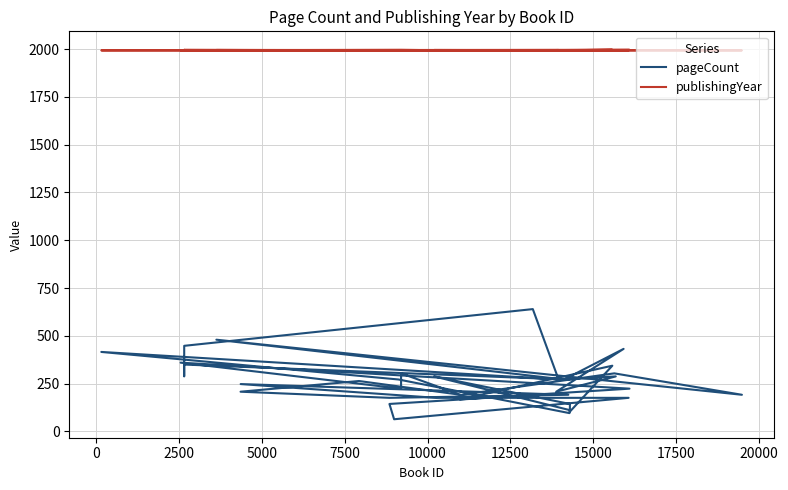

What is the value of the publishingYear point at the 27th from the left?

1994